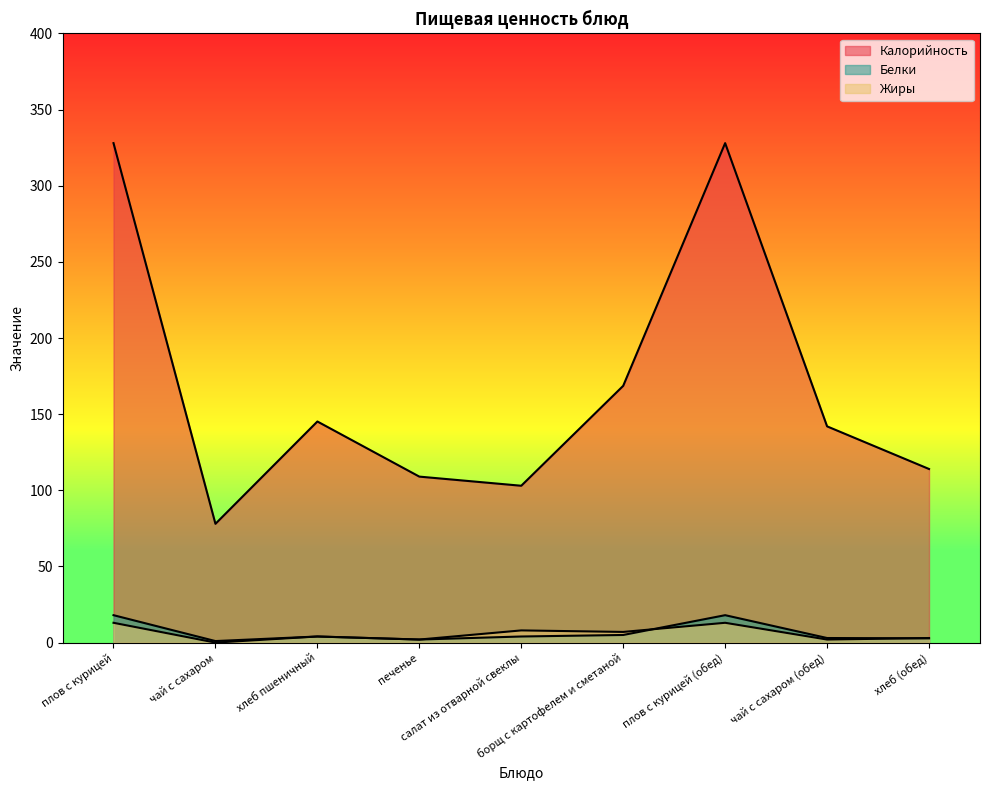

What is the total value across all series at борщ с картофелем и сметаной?

180.6